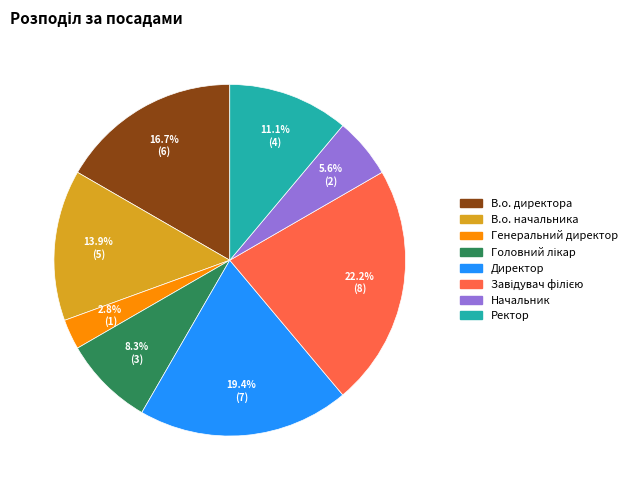

Approximately how many times larger is the value at Директор compared to Начальник?

3.5